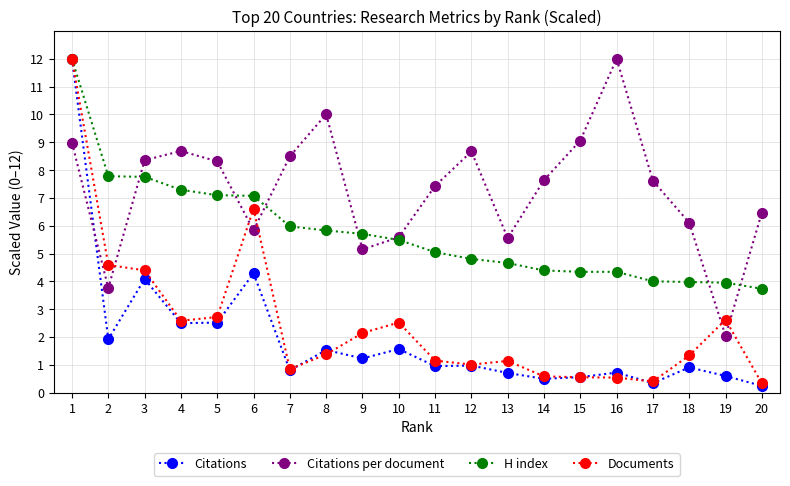

Rank the series at 9 from lowest to highest value.

Citations, Documents, Citations per document, H index